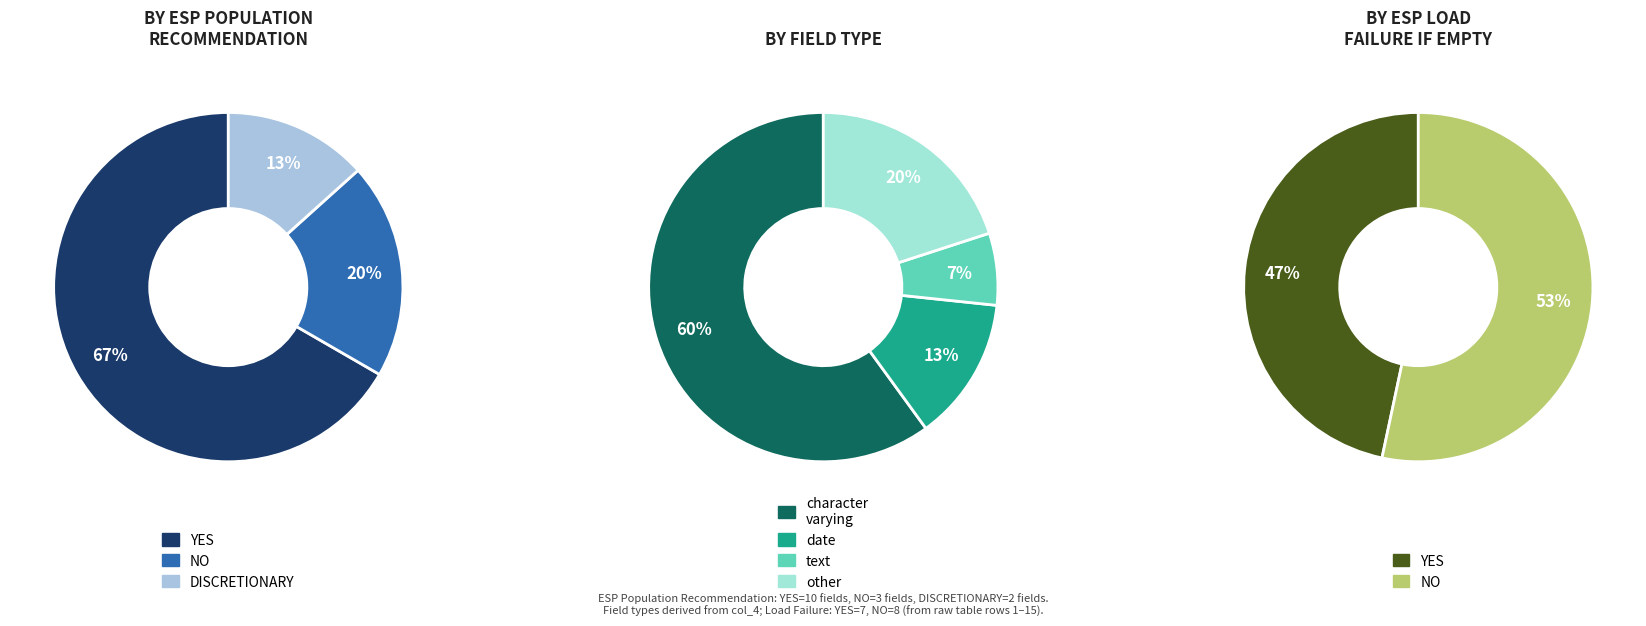

Is there any slice that represents more than half of the pie?

Yes